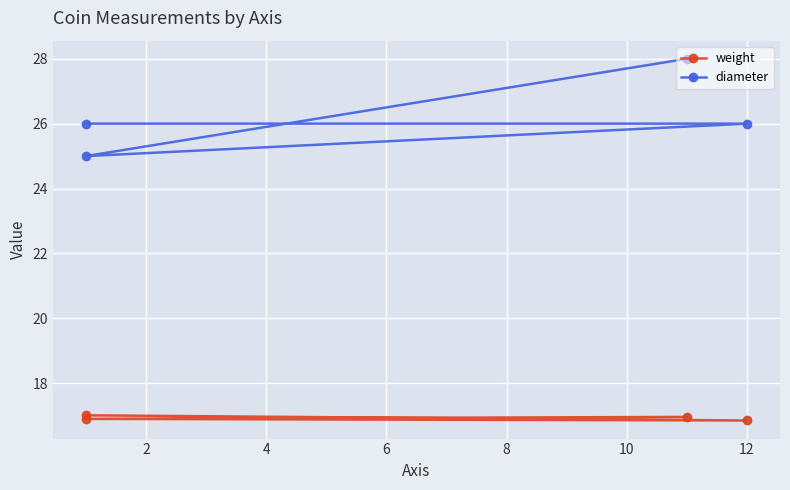

Which series has the largest total across all categories?

diameter